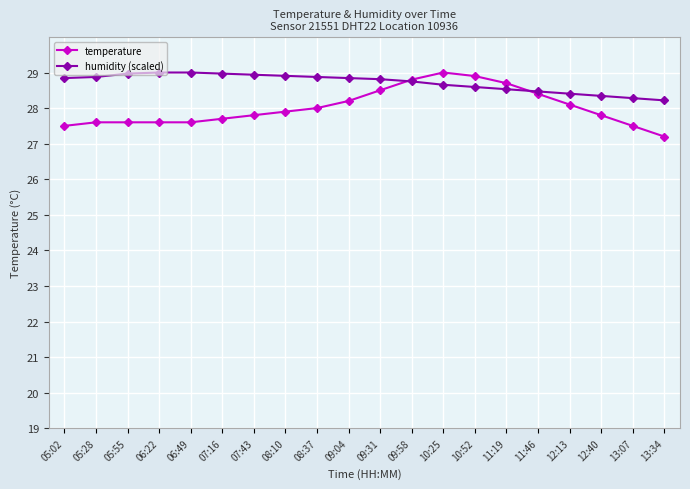

What is the highest value of the temperature series?

29.0